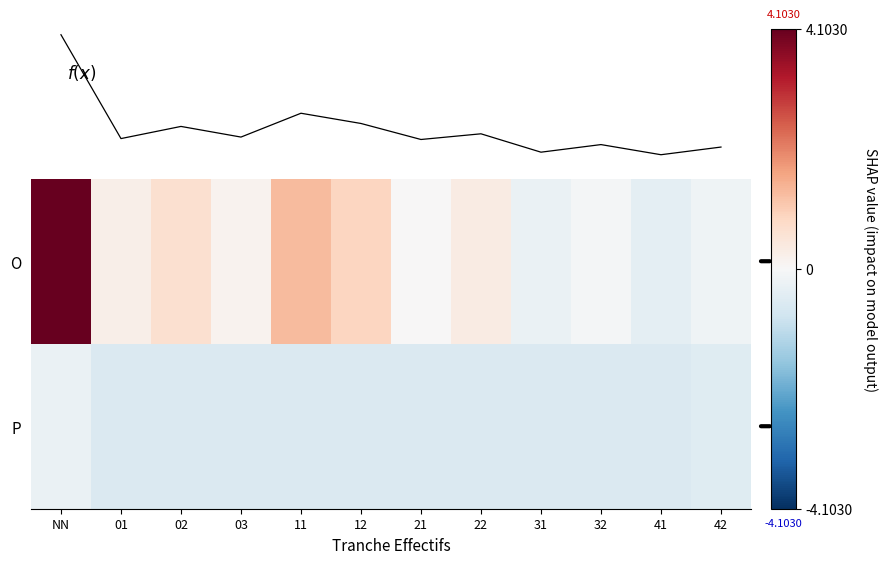

At how many categories does at least one series exceed 1?

2